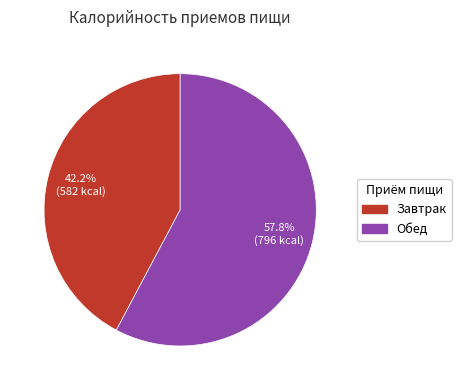

What is the total percentage of Обед and Завтрак?

100.0%